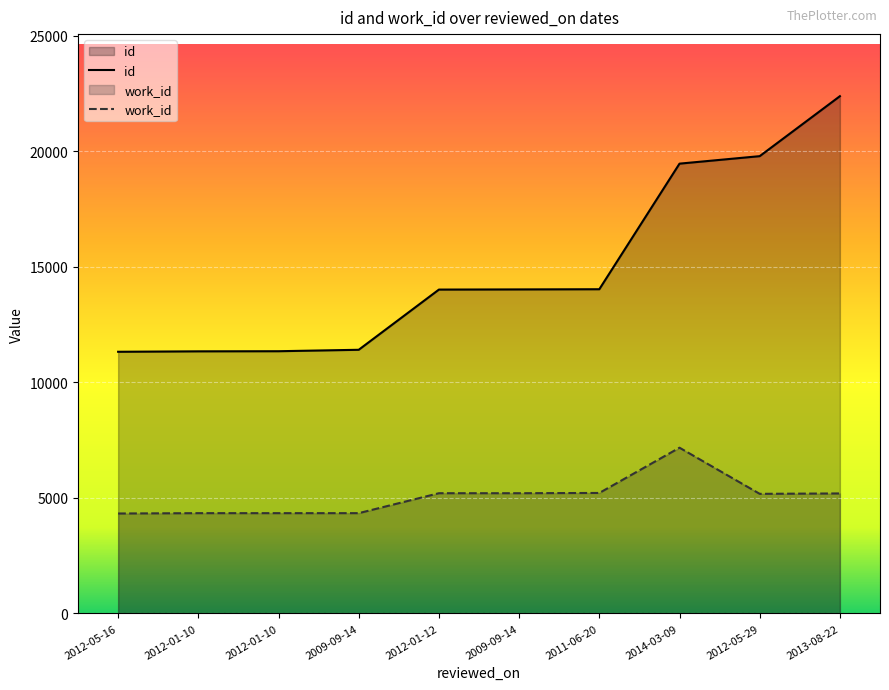

At which label does work_id reach its minimum?

2012-05-16